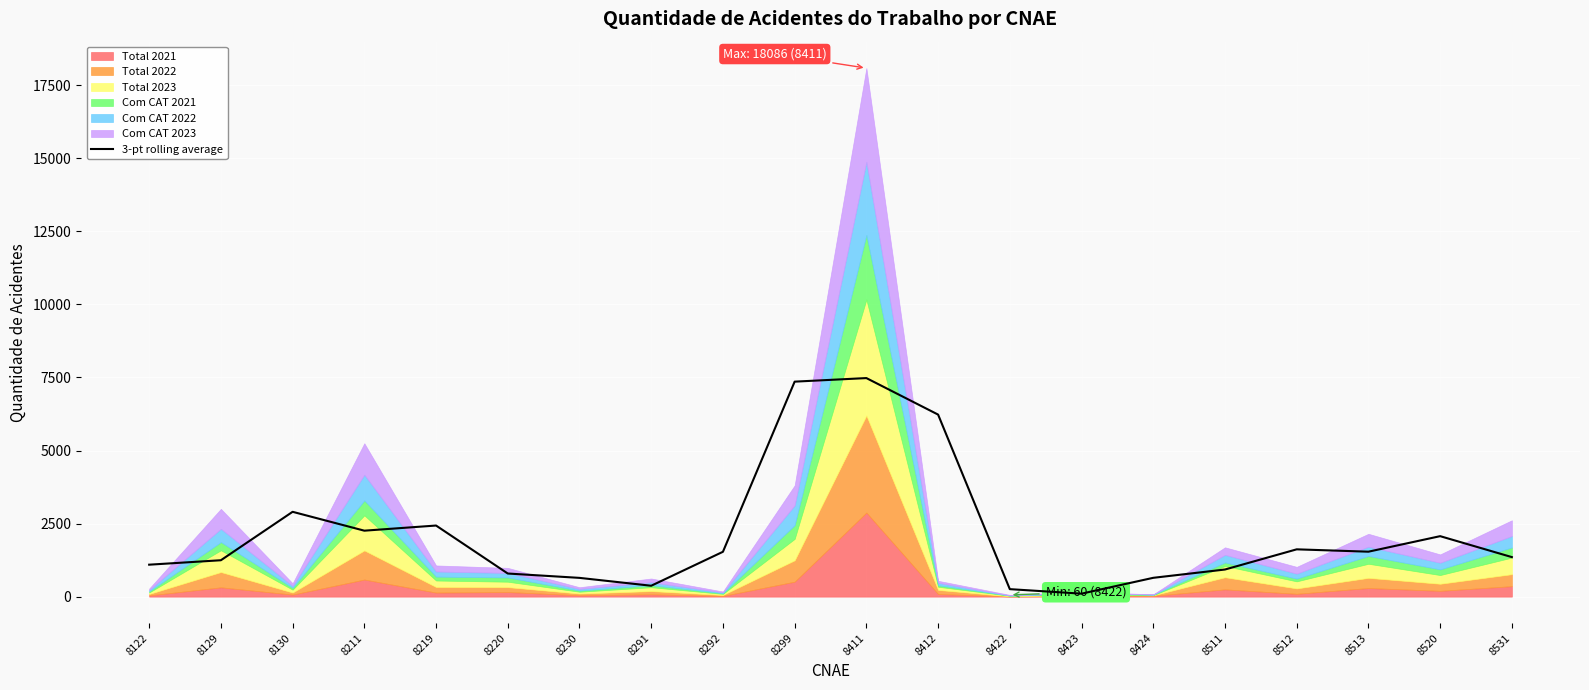

The value of 3-pt rolling average at 8411 is 7478.7. True or false?

True